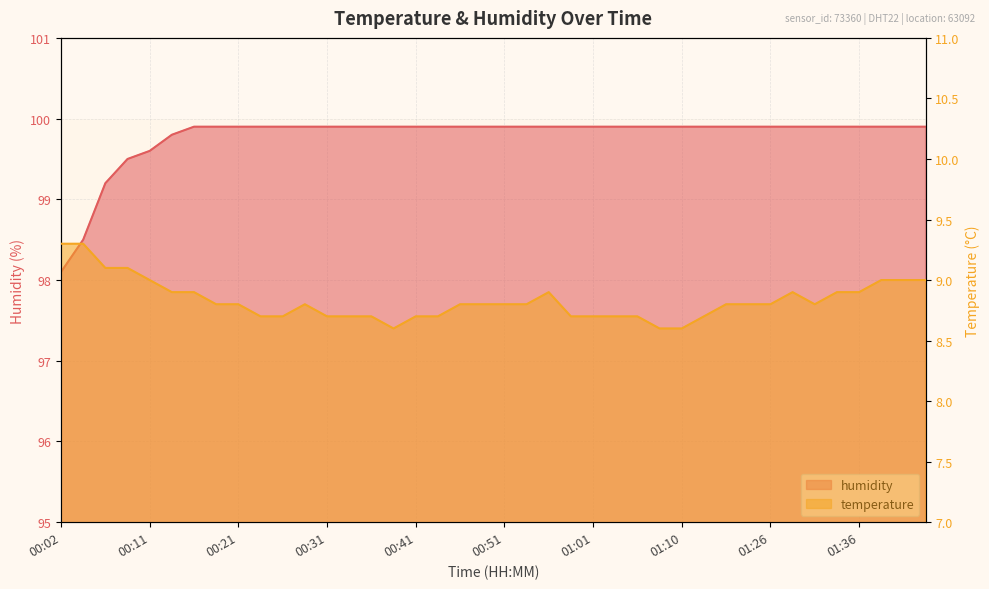

What are all the series names shown in the legend?

temperature, humidity